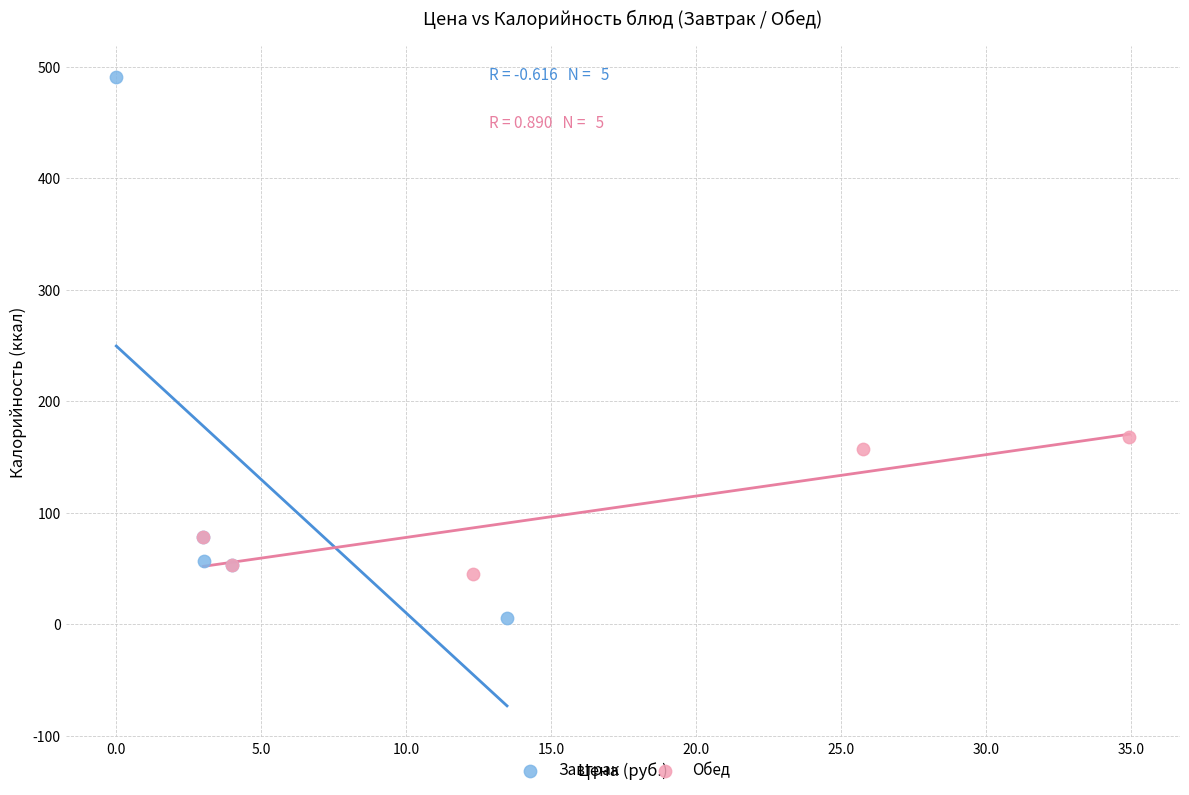

Which series contains the lowest Y value?

Завтрак